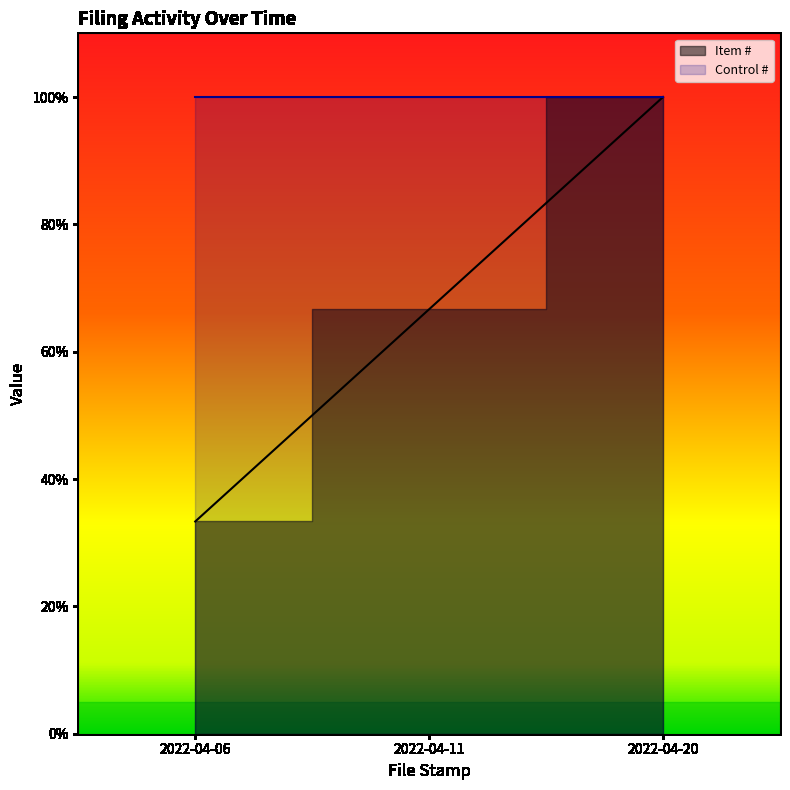

Which category has the lowest value across all series?

2022-04-06